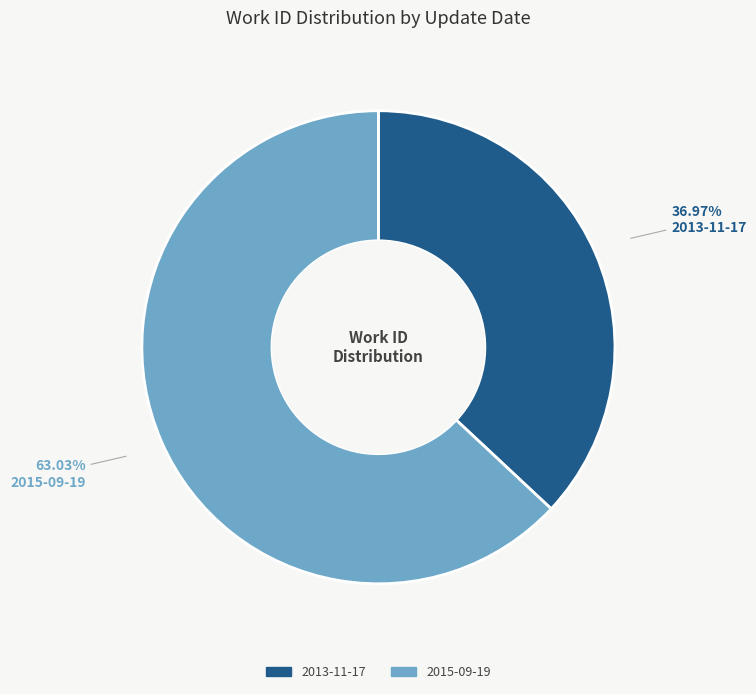

Is it true that 2013-11-17 is 24% of the pie?

False